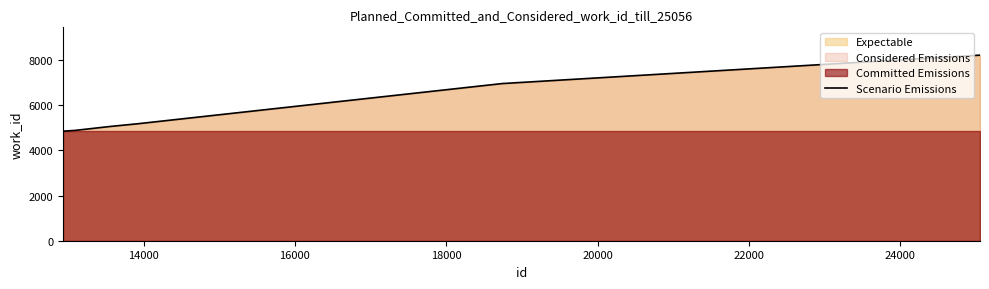

Approximately how many times larger is the value at 24000 compared to 20000?

1.3